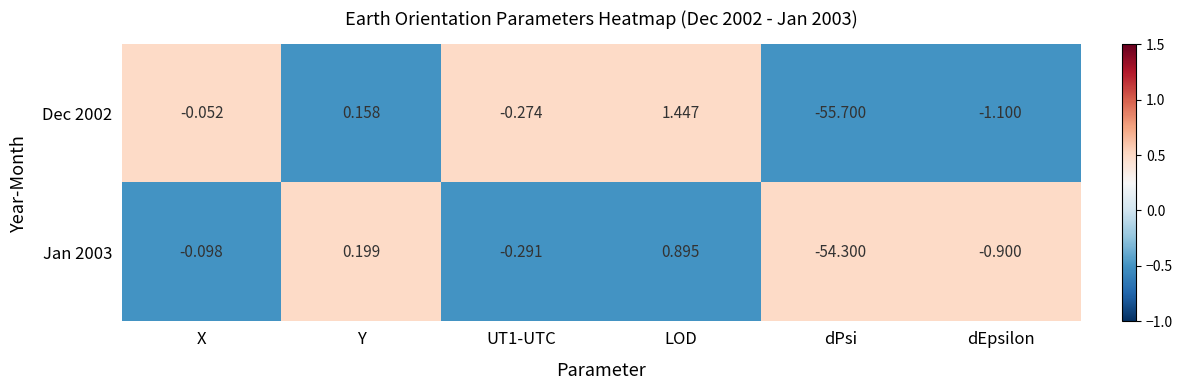

Which label corresponds to the largest value in the chart?

LOD